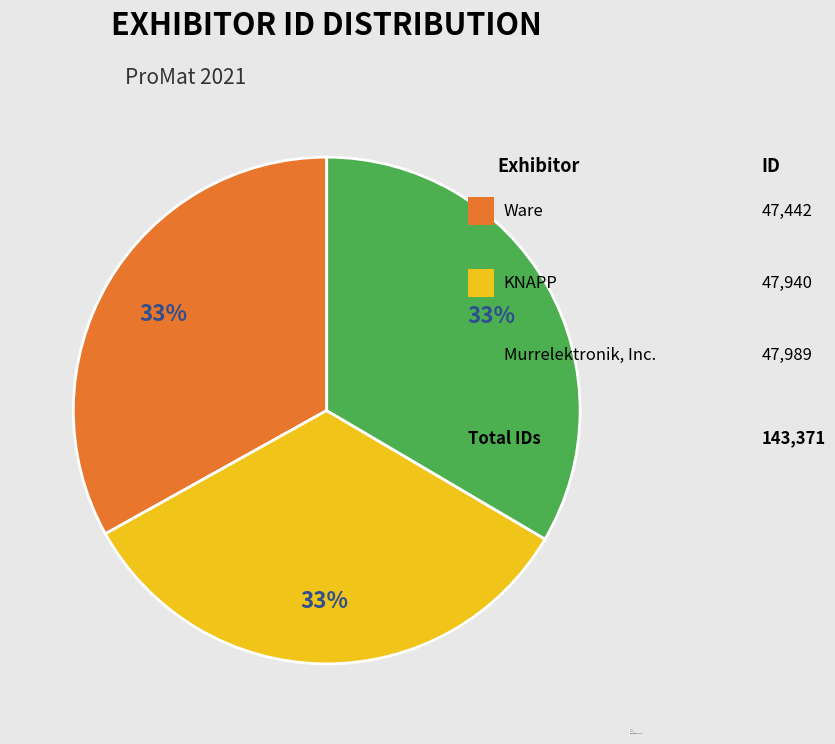

Is there any slice that represents more than half of the pie?

No